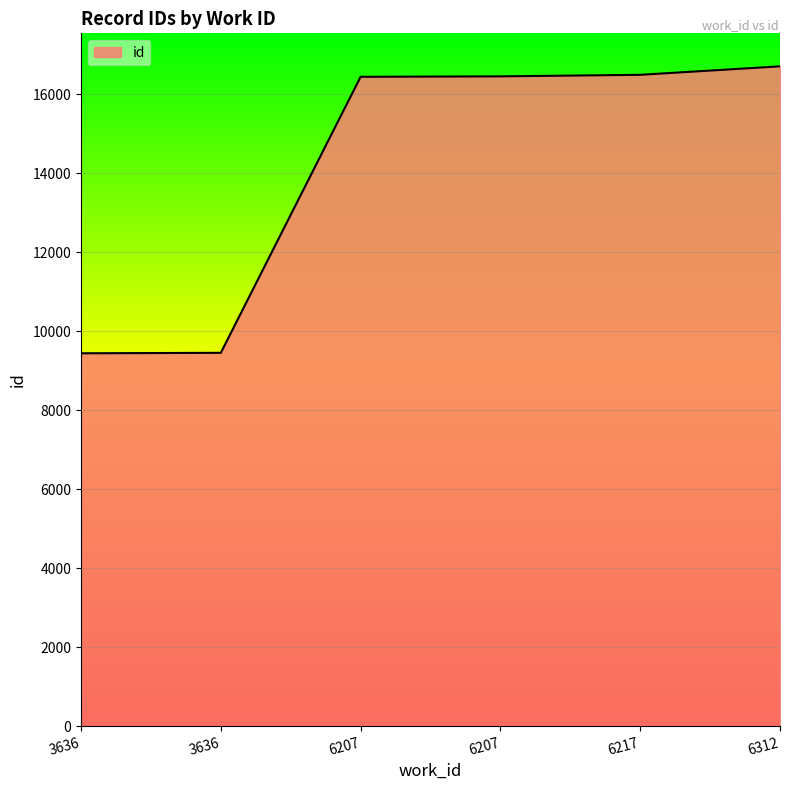

Which has a higher value, 6207 or 3636?

6207